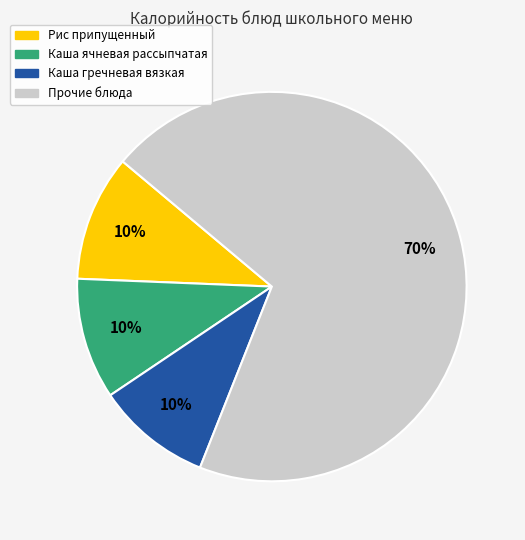

To the nearest percent, what is the average slice percentage?

25%